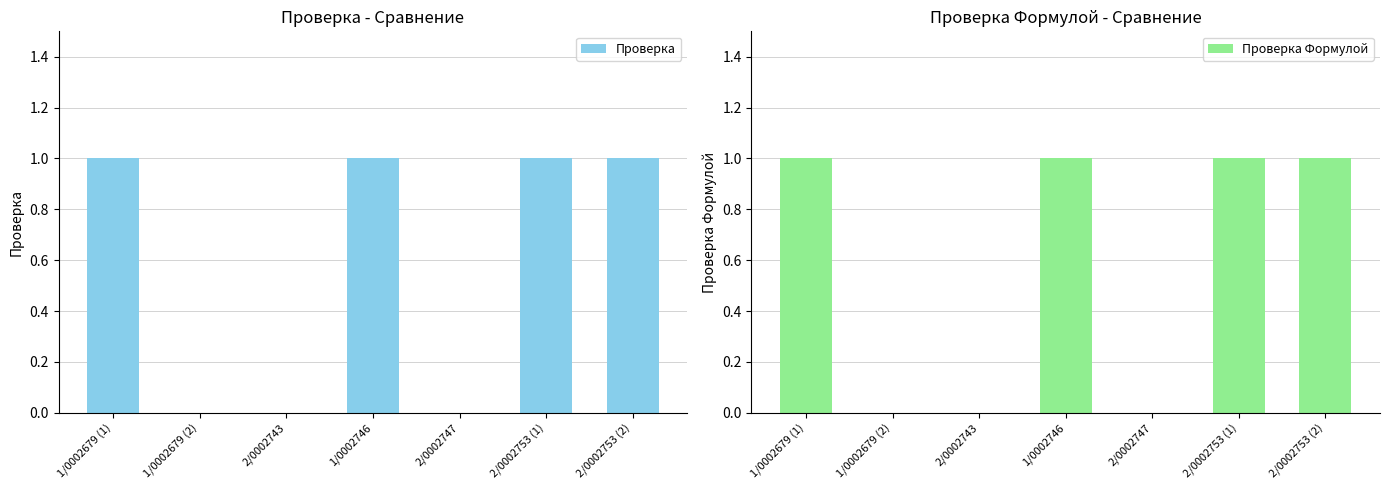

How many groups of bars are there?

7